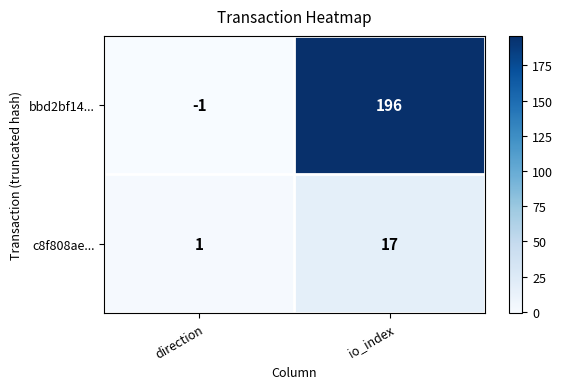

At which category is the sum across all series the highest?

io_index